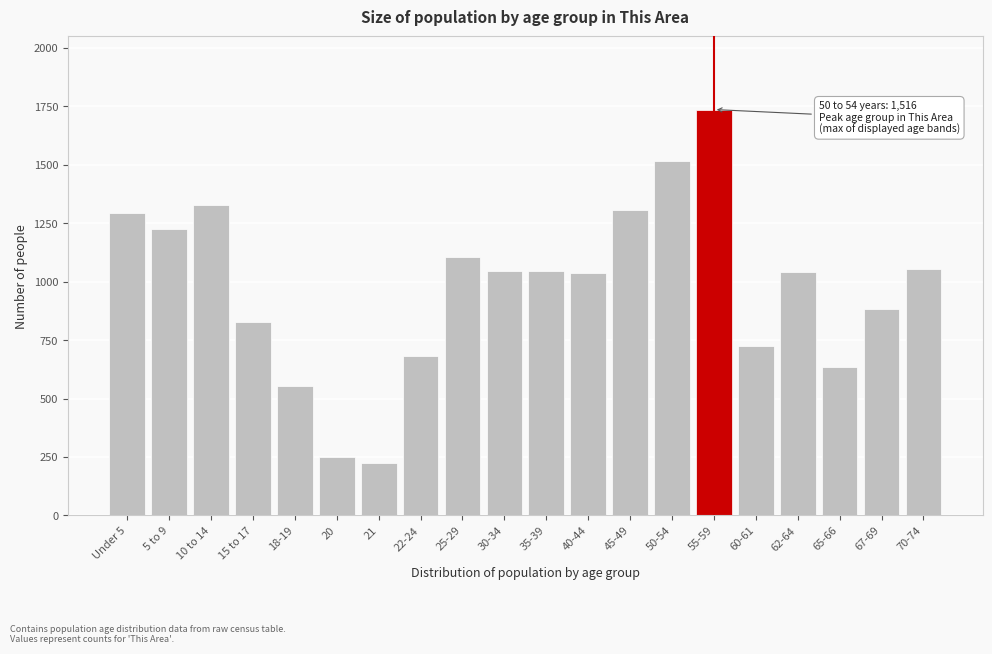

What is the label of the 19th bar from the right?

5 to 9